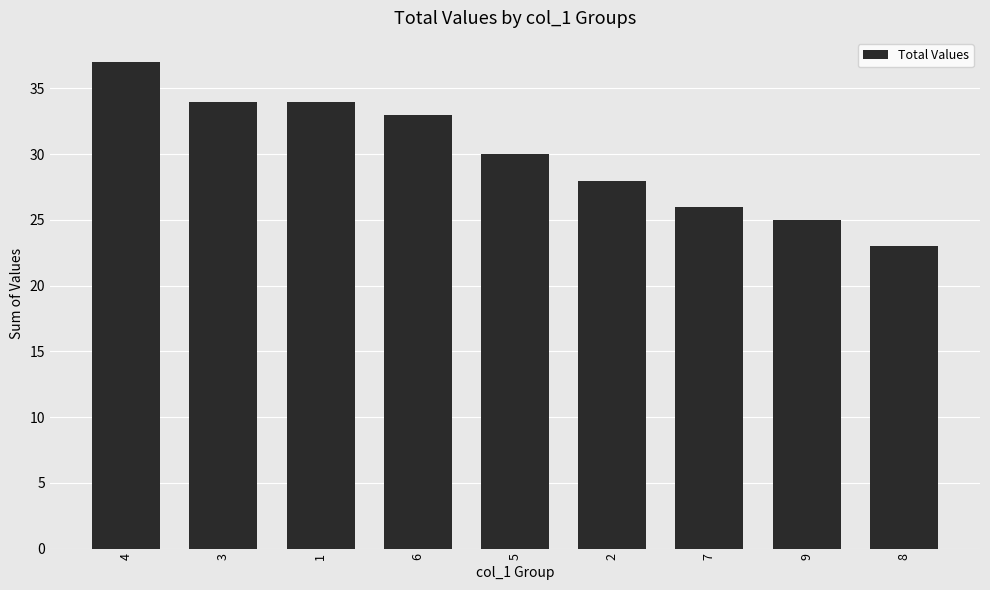

What position from the right is 9?

2